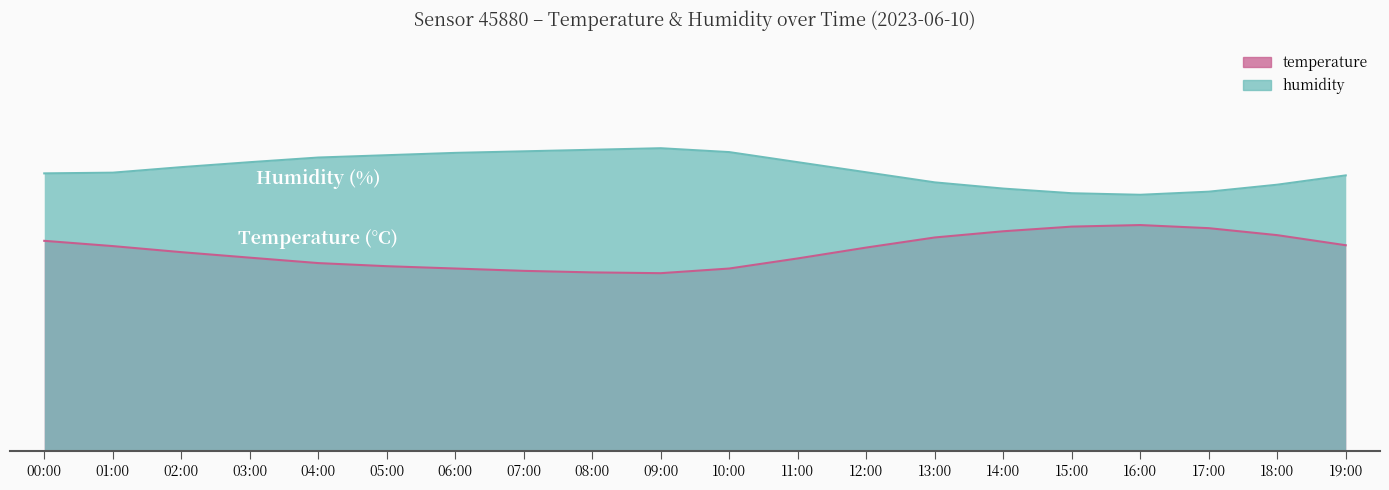

Which has a higher value, 01:00 or 02:00?

01:00